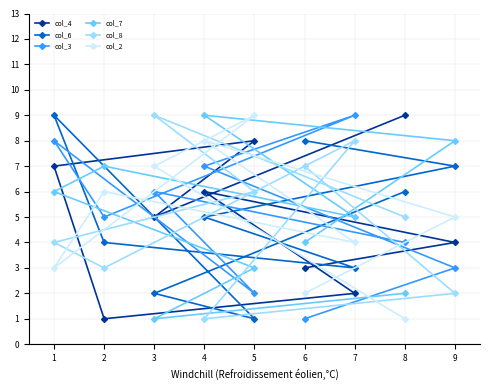

Which series changed the most between 4 and 9?

col_3